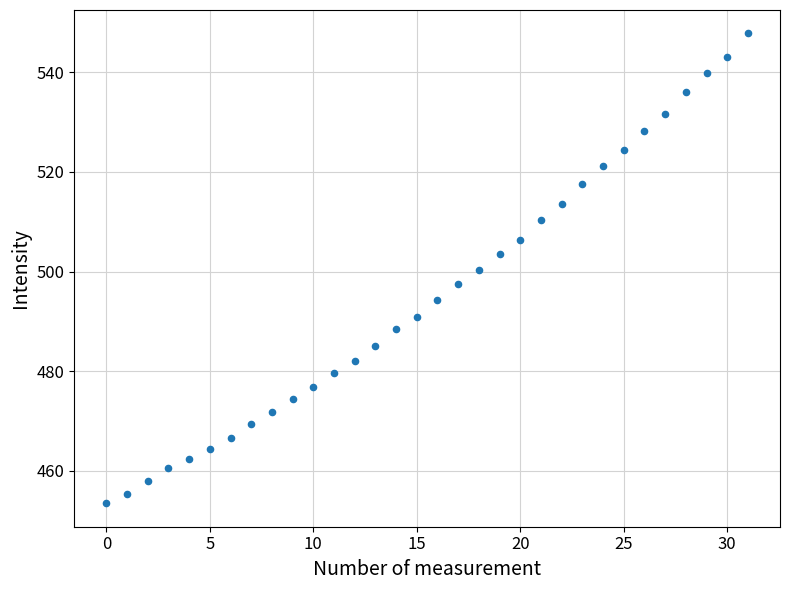

What is the range of Y values (max minus min)?

94.3